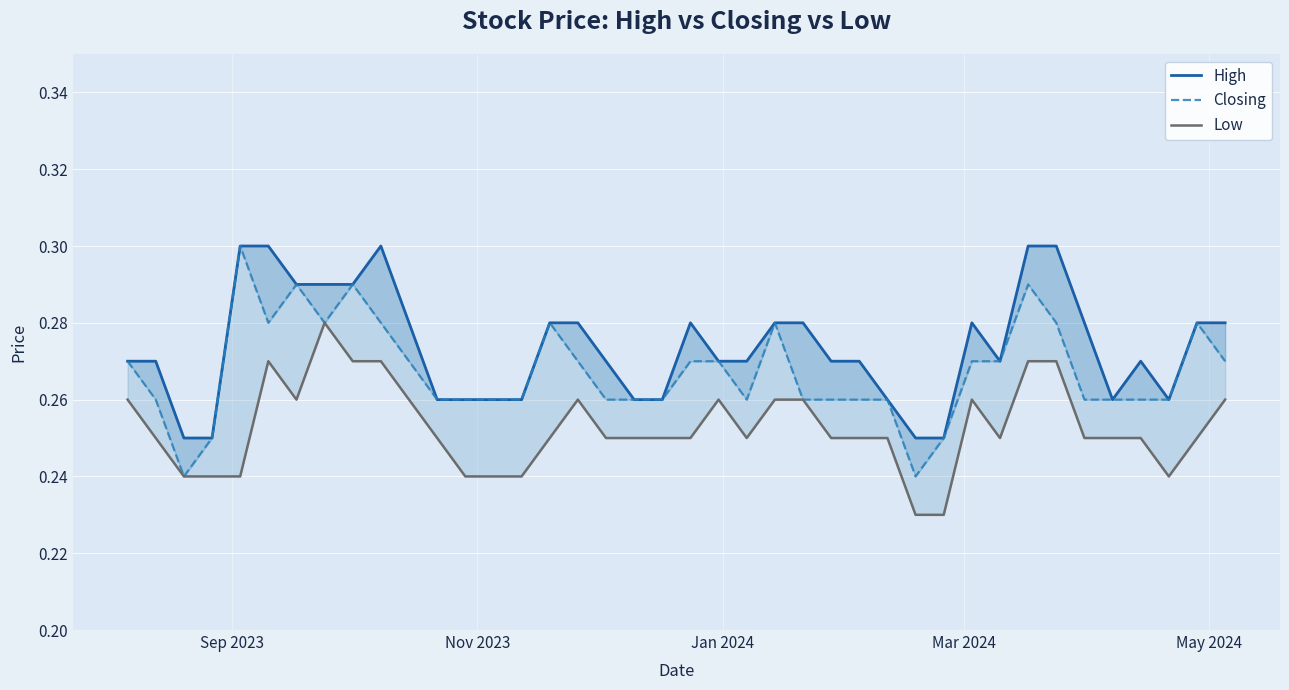

In High, how many points are lower than both neighbors (excluding endpoints)?

3